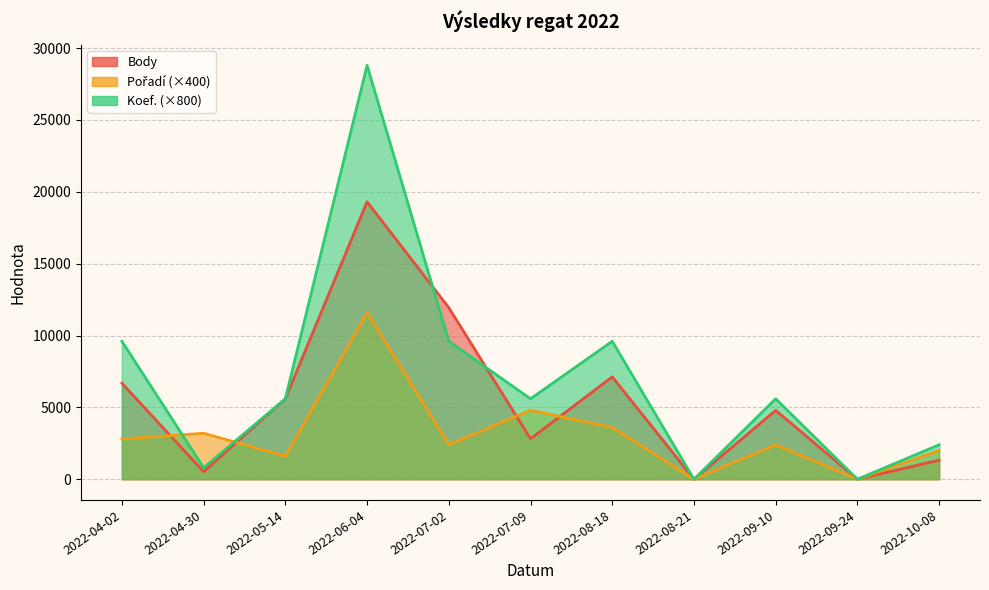

Count the number of data series in this chart.

3